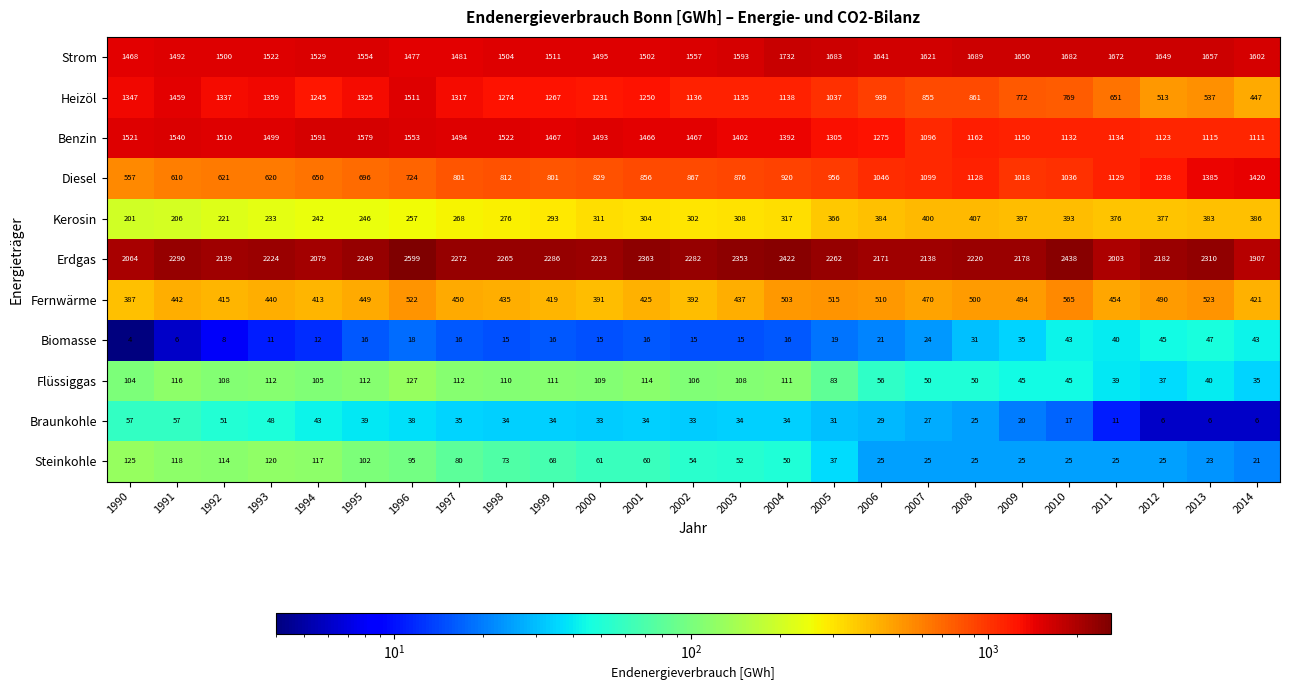

Is it true that Flüssiggas equals 111 at 1999?

True